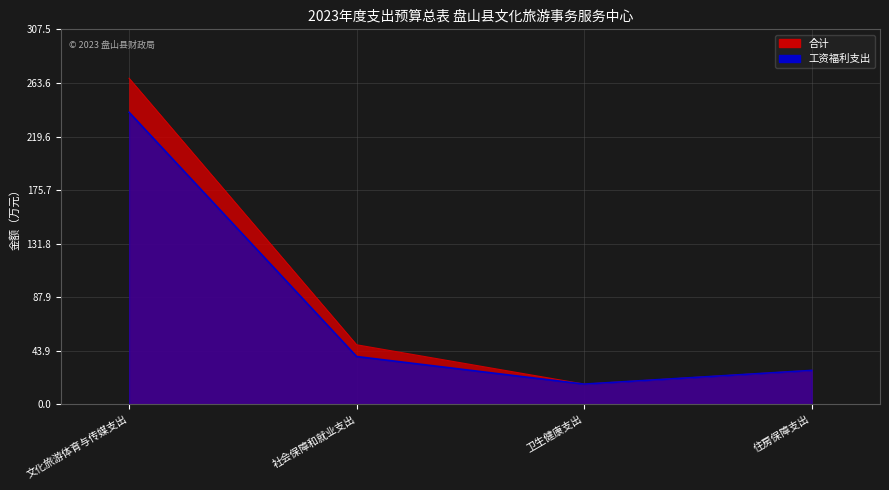

Rank the series at 社会保障和就业支出 from highest to lowest value.

合计, 工资福利支出